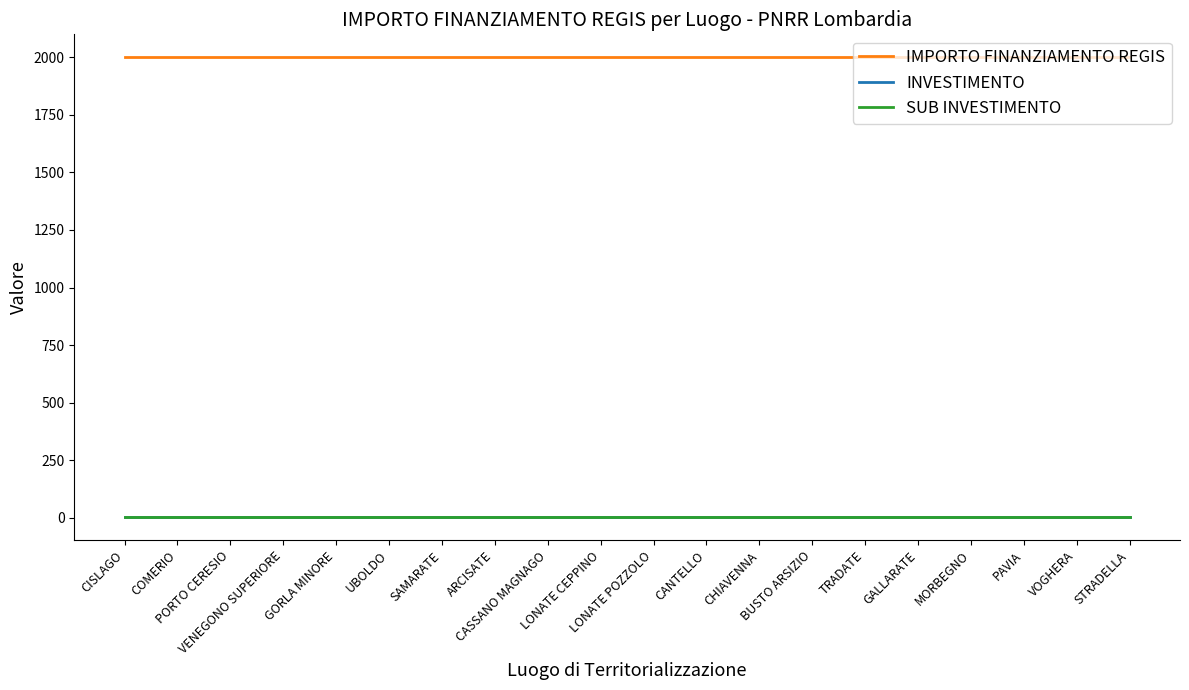

Is this an area chart (filled region under the line)?

No